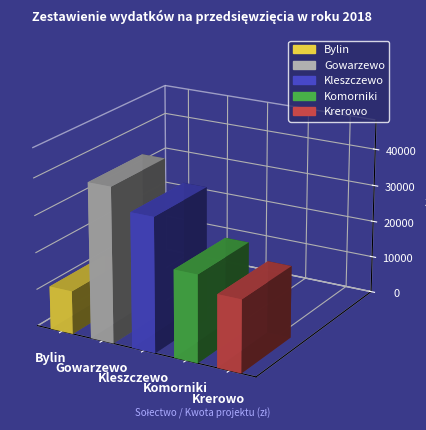

At which category does the chart reach its peak across all series?

Gowarzewo